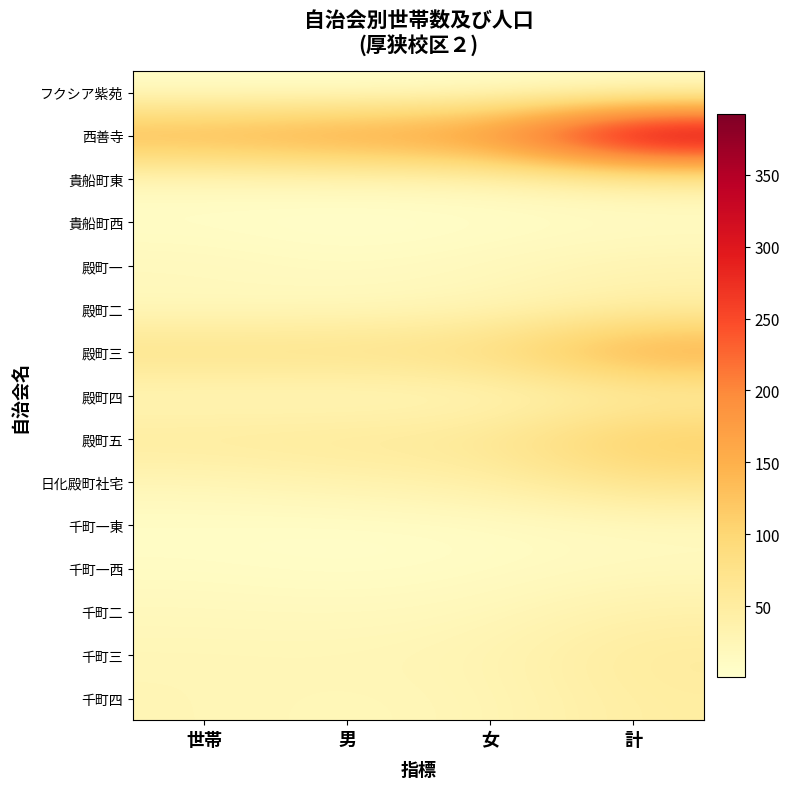

Which series has the largest range (max minus min)?

西善寺